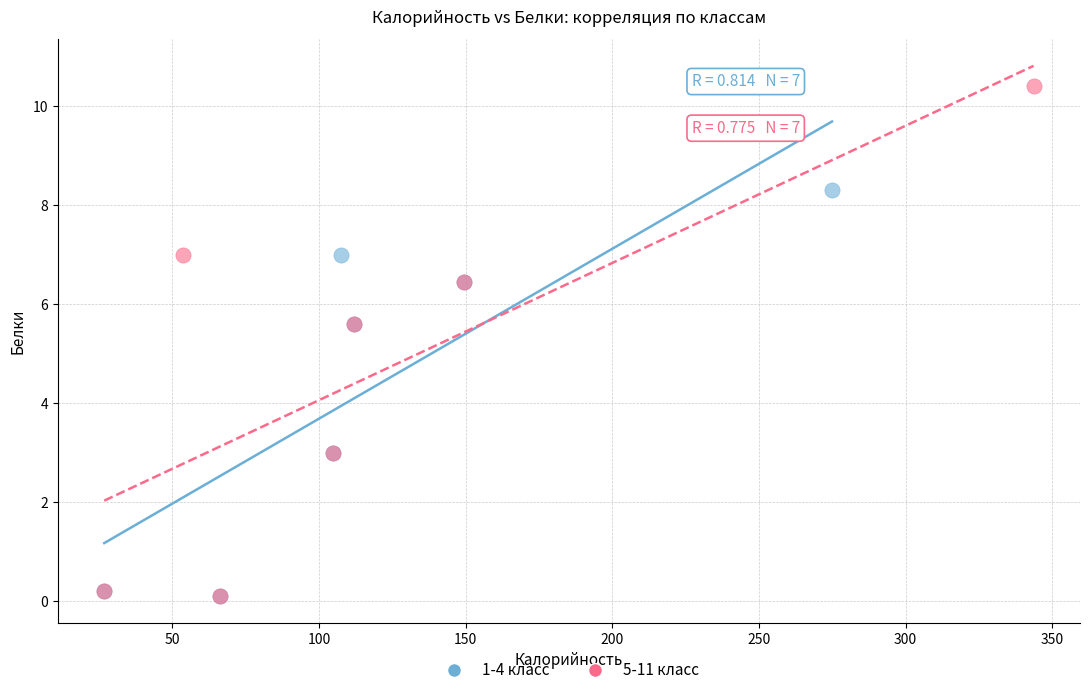

Which series has the largest Y range (max minus min)?

5-11 класс